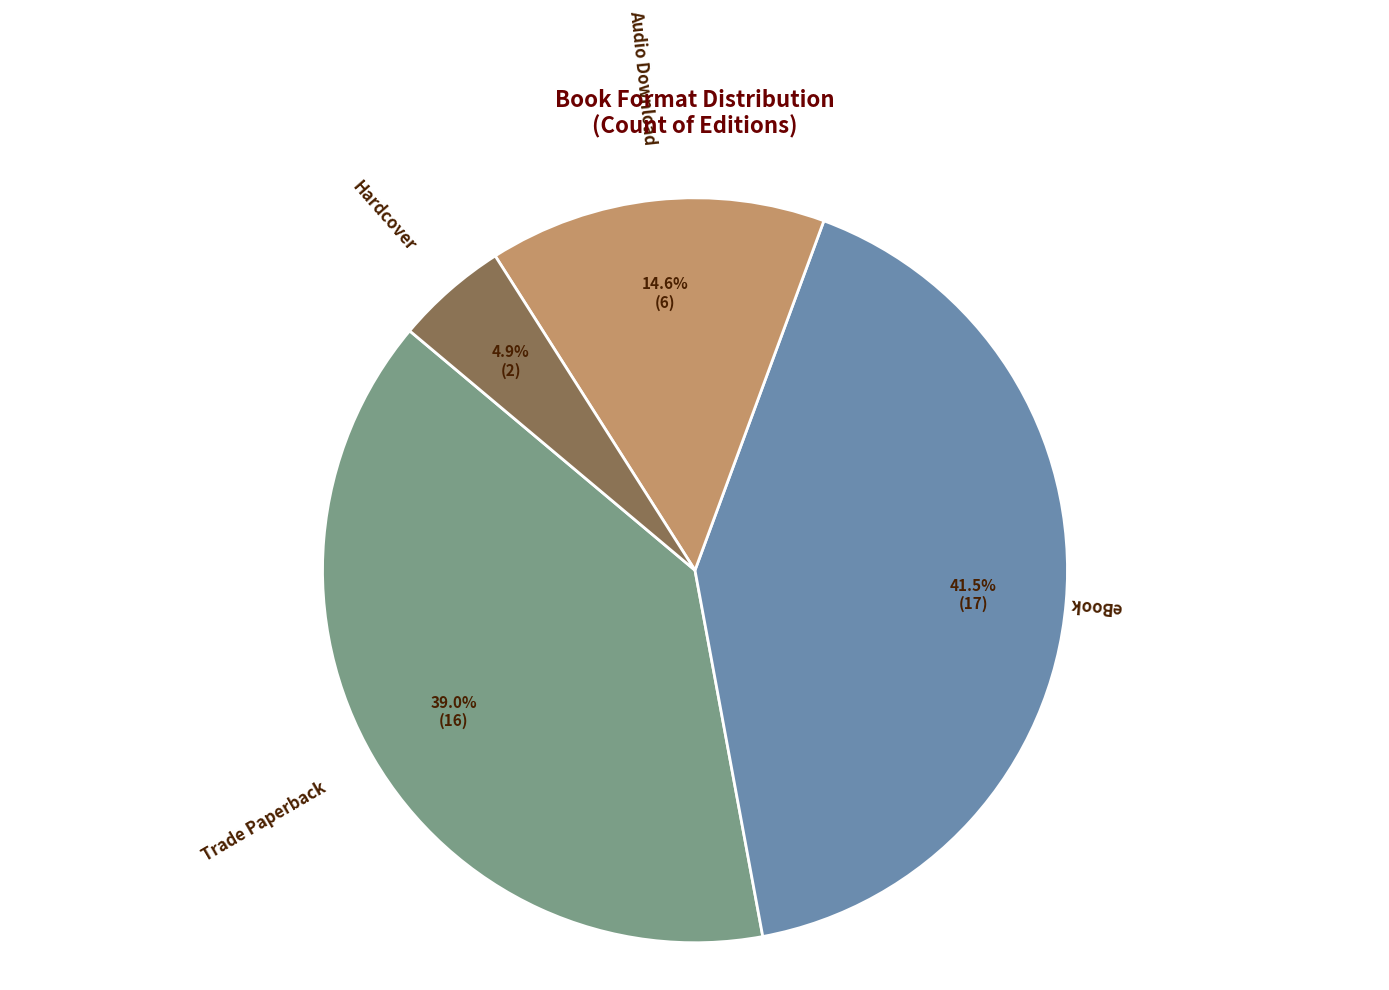

Which slice is the largest?

eBook